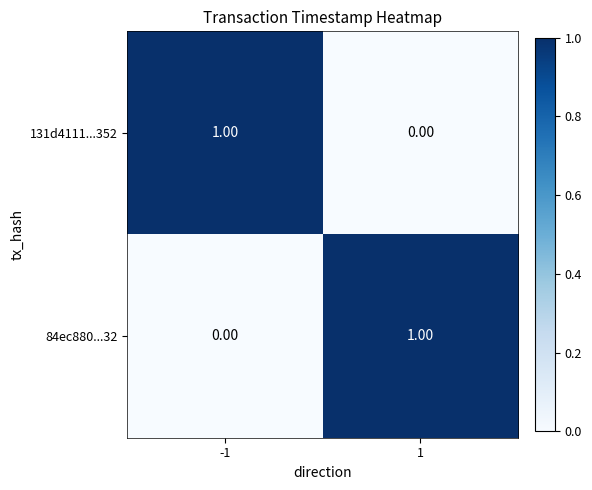

How many values in 131d4111...352 are above zero?

1